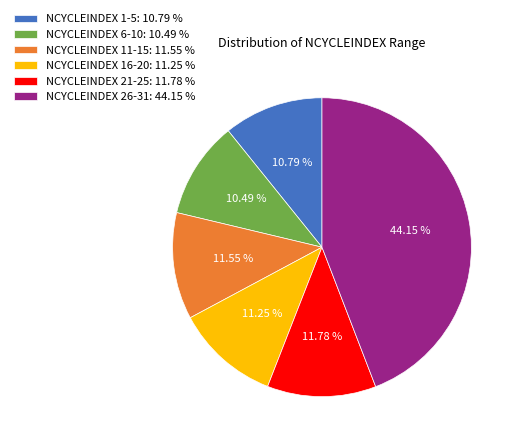

How many segments does this pie chart have?

6